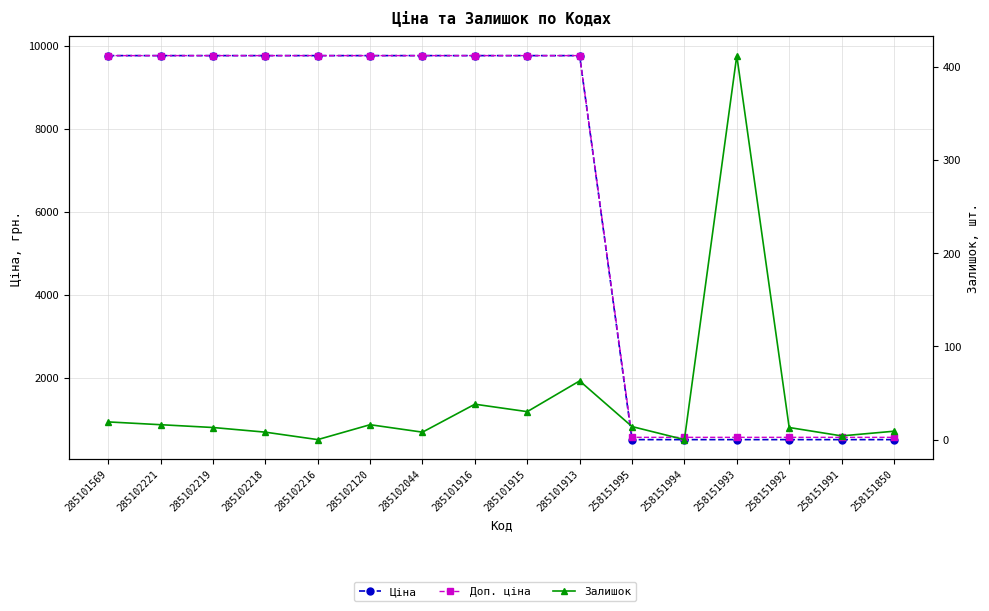

True or false: Залишок has more than 2 points higher than both neighbors.

True